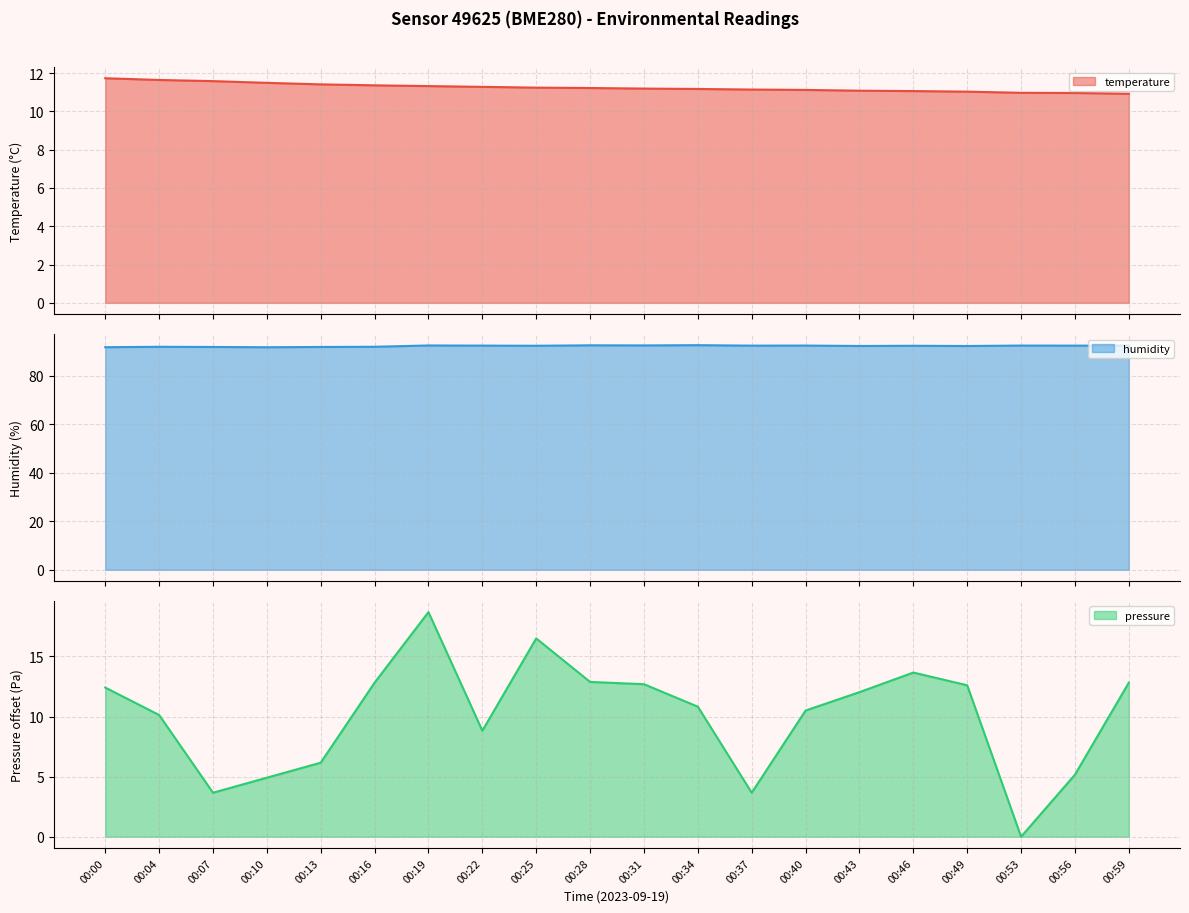

Reading left to right, what are all the values shown in this chart?

temperature: 00:00=11.7	00:04=11.6	00:07=11.6	00:10=11.5	00:13=11.4	00:16=11.4	00:19=11.3	00:22=11.3	00:25=11.2	00:28=11.2	00:31=11.2	00:34=11.2	00:37=11.1	00:40=11.1	00:43=11.1	00:46=11.1	00:49=11.0	00:53=11.0	00:56=11.0	00:59=10.9
humidity: 00:00=91.7	00:04=91.8	00:07=91.8	00:10=91.7	00:13=91.8	00:16=91.9	00:19=92.4	00:22=92.3	00:25=92.3	00:28=92.5	00:31=92.4	00:34=92.5	00:37=92.3	00:40=92.4	00:43=92.2	00:46=92.3	00:49=92.2	00:53=92.4	00:56=92.3	00:59=92.4
pressure_norm: 00:00=12.4	00:04=10.1	00:07=3.7	00:10=4.9	00:13=6.2	00:16=12.8	00:19=18.7	00:22=8.8	00:25=16.5	00:28=12.9	00:31=12.7	00:34=10.8	00:37=3.7	00:40=10.5	00:43=12.0	00:46=13.7	00:49=12.6	00:53=0.0	00:56=5.2	00:59=12.8